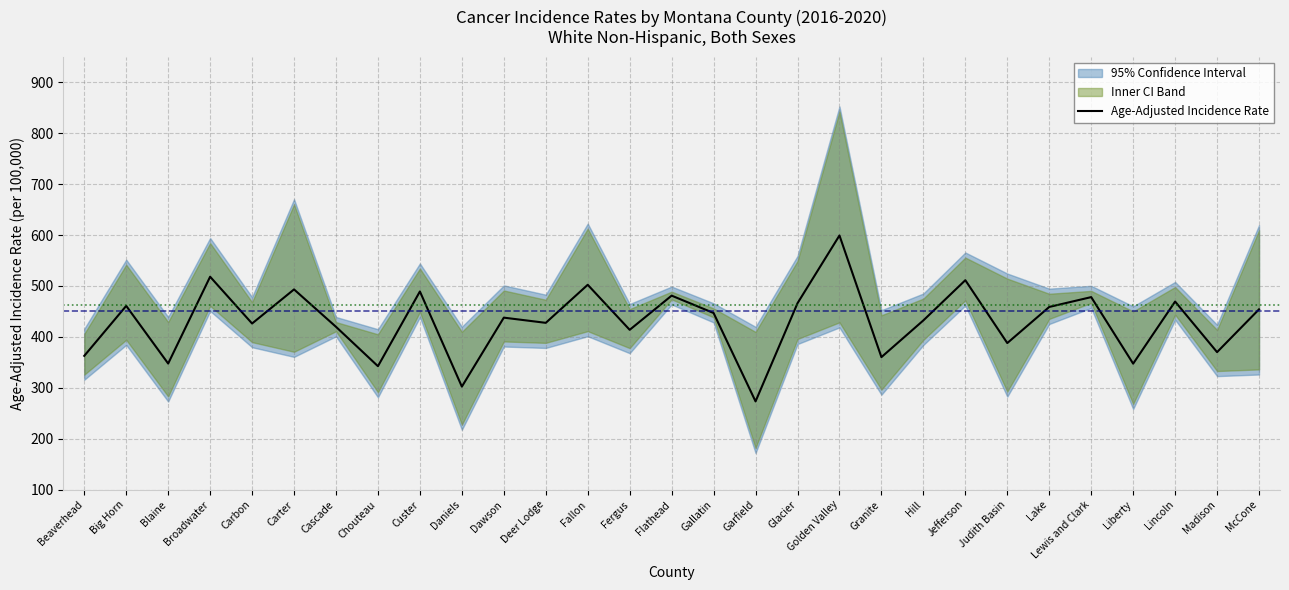

What is the ratio of the value at Golden Valley to the value at Broadwater?

1.2